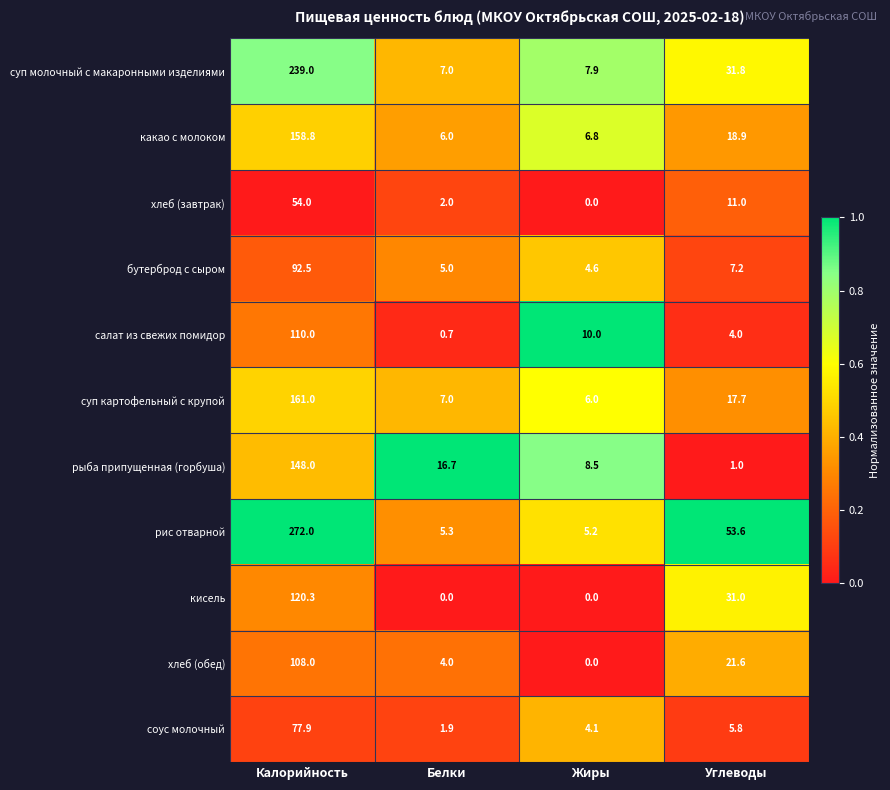

What is the difference between the highest and lowest values at Белки?

16.7